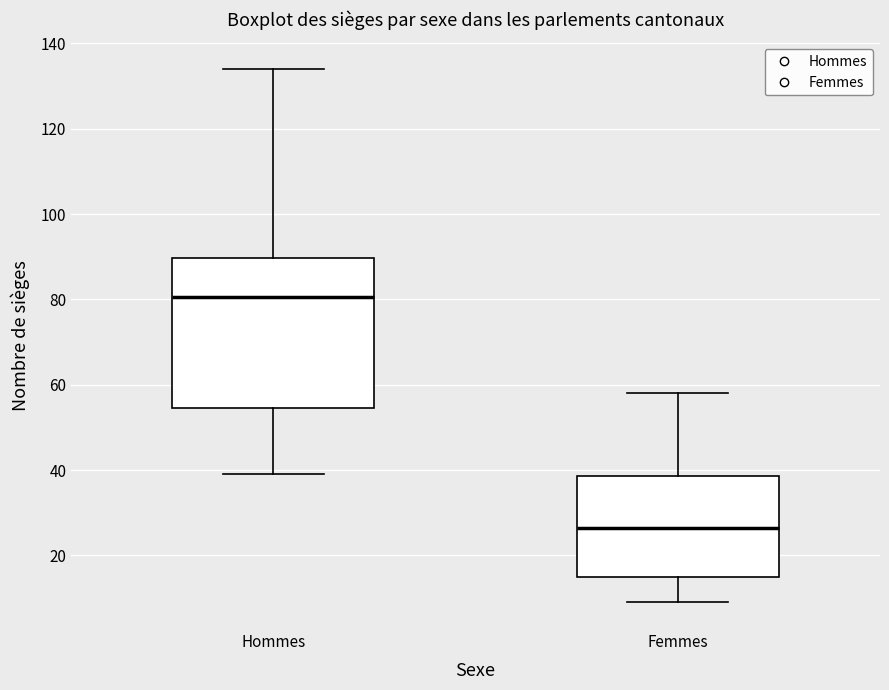

Which box is the tallest, from its lower edge to its upper edge?

Hommes